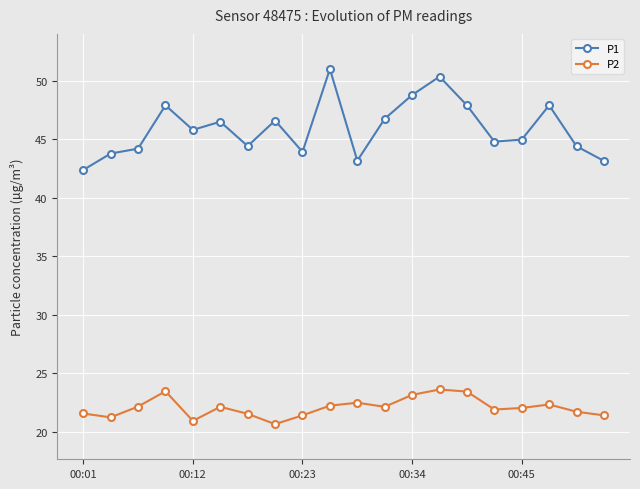

What is the difference between the second highest and minimum values in the P2 series?

2.8